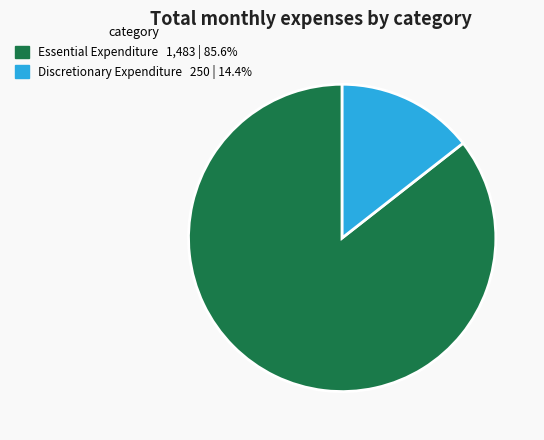

Is there any slice that represents more than half of the pie?

Yes